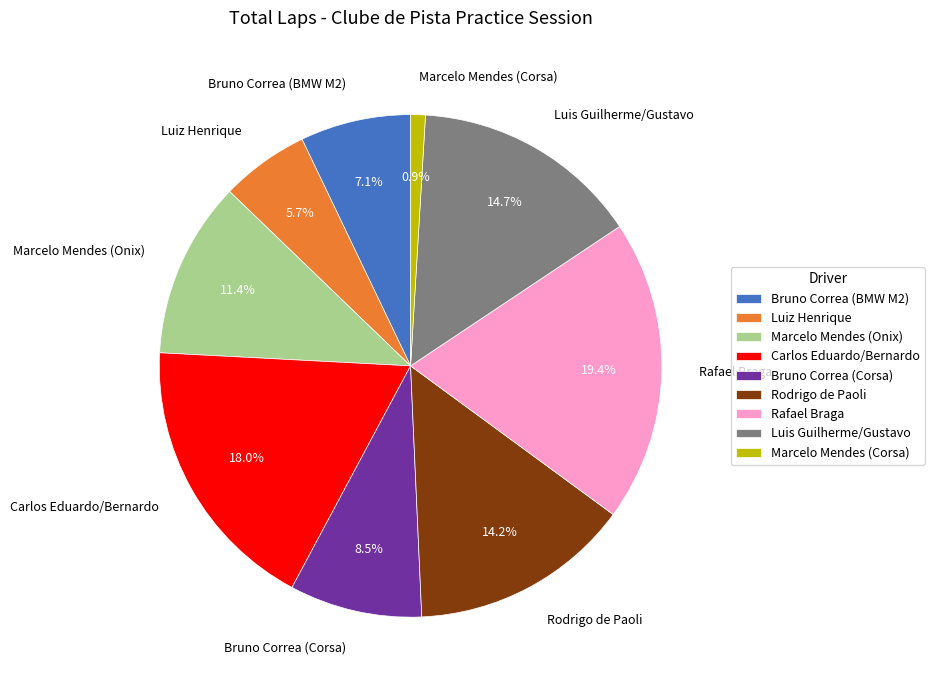

To the nearest percent, what is the difference between the Carlos Eduardo/Bernardo and Marcelo Mendes (Onix) slice percentages?

7%